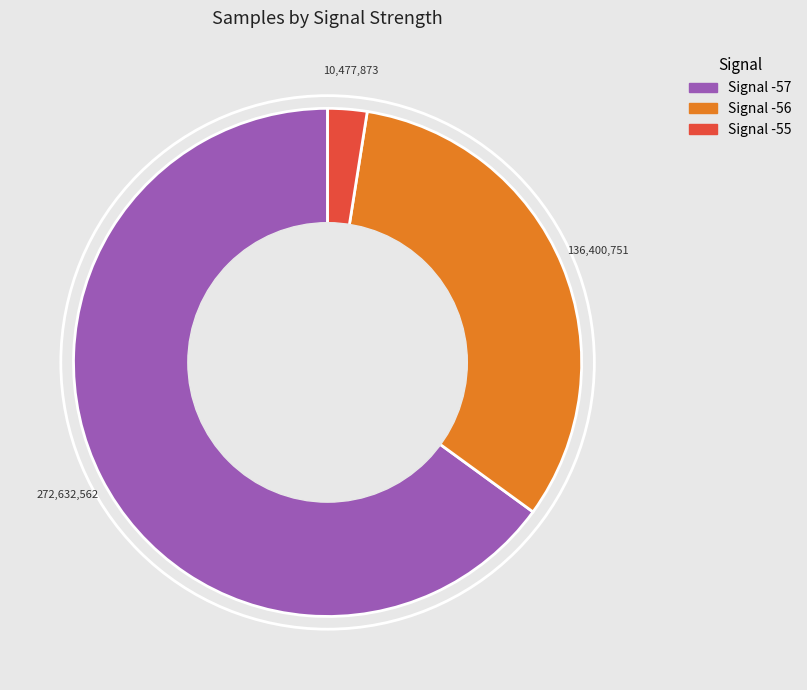

Is Signal -56 the majority of the pie?

No